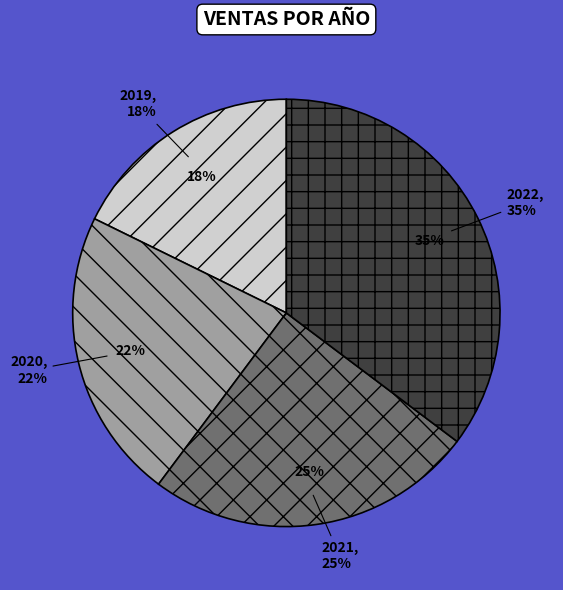

Is there a majority slice in this chart?

No